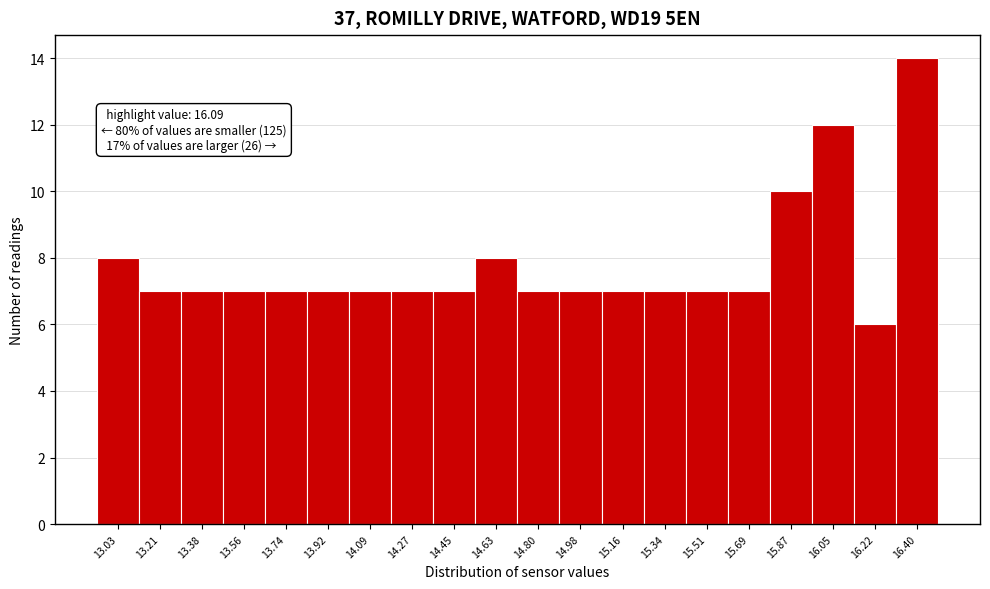

Reading right to left, extract all data points from this chart.

16.40=14	16.22=6	16.05=12	15.87=10	15.69=7	15.51=7	15.34=7	15.16=7	14.98=7	14.80=7	14.63=8	14.45=7	14.27=7	14.09=7	13.92=7	13.74=7	13.56=7	13.38=7	13.21=7	13.03=8